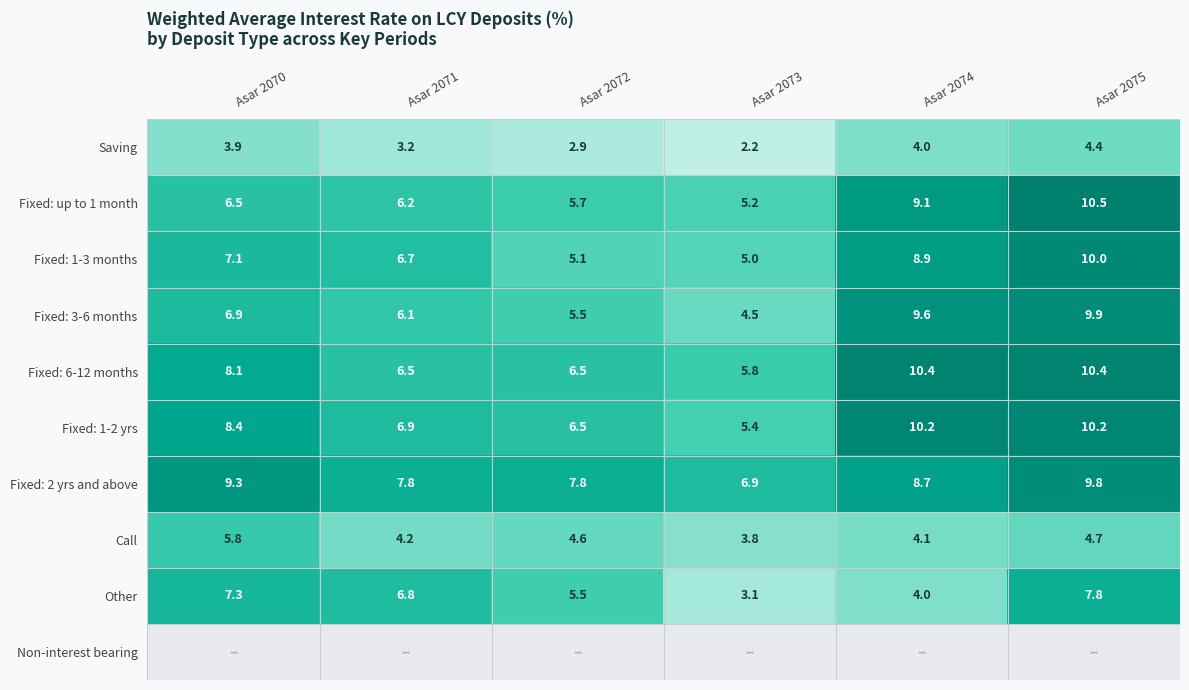

The value of Saving at Asar 2070 is 3.9. True or false?

True